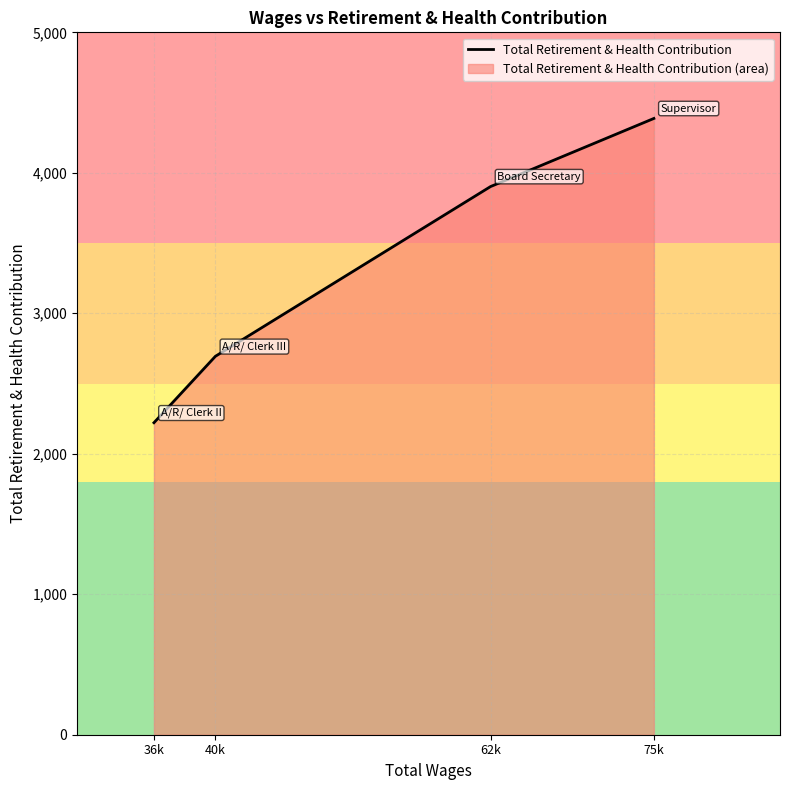

The value at 40k is 2694. True or false?

True